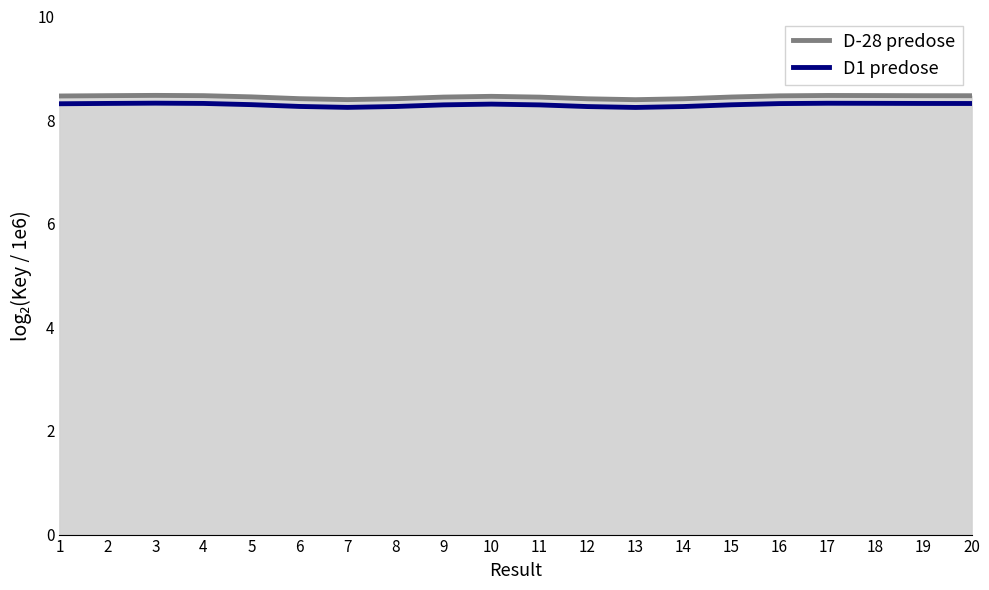

What is the greatest value displayed?

8.5